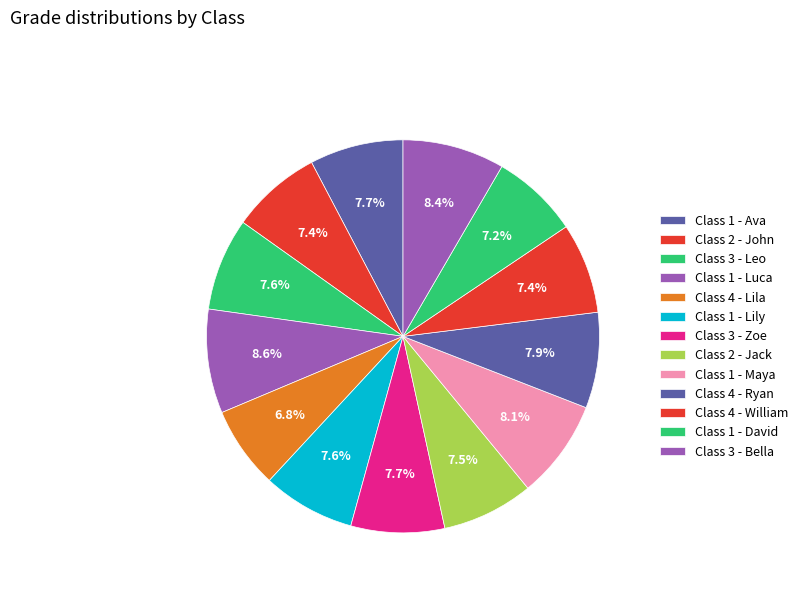

The Class 1 - Lily slice represents 16% of the pie. True or false?

False